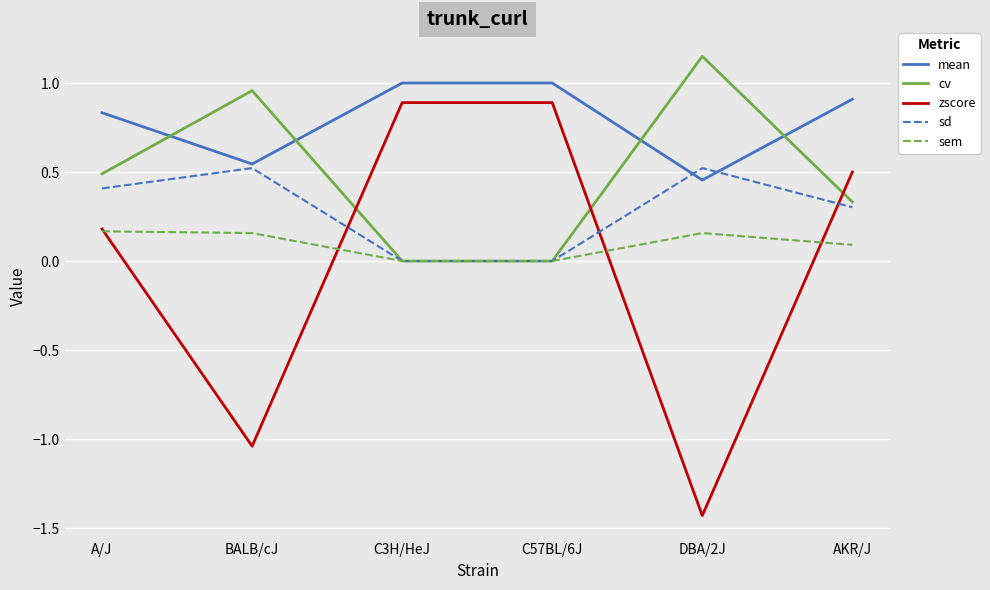

Which series has the largest range (max minus min)?

zscore